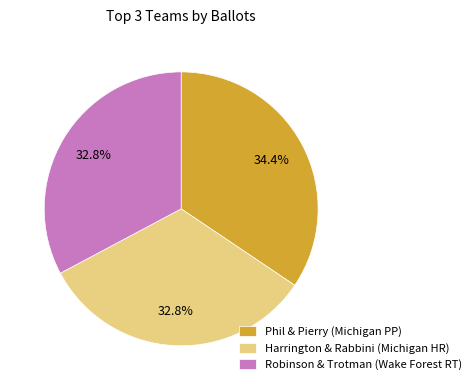

True or false: Robinson & Trotman (Wake Forest RT) accounts for 24% of the total.

False